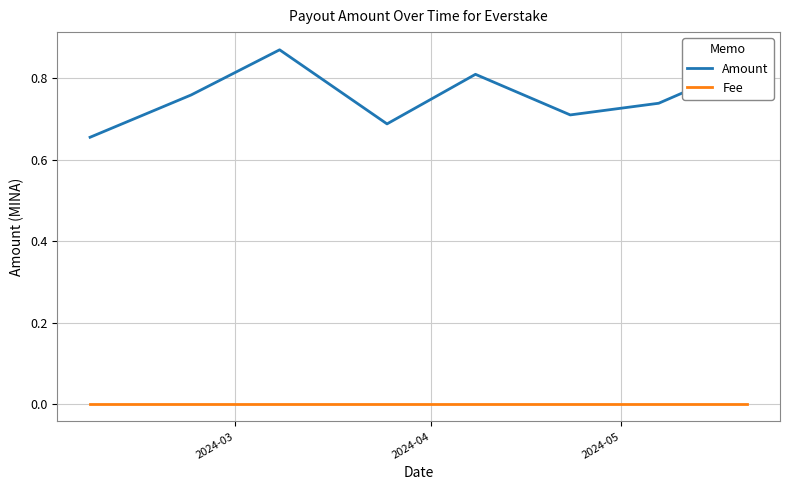

What is the difference between the maximum and minimum values in the Amount series?

0.2